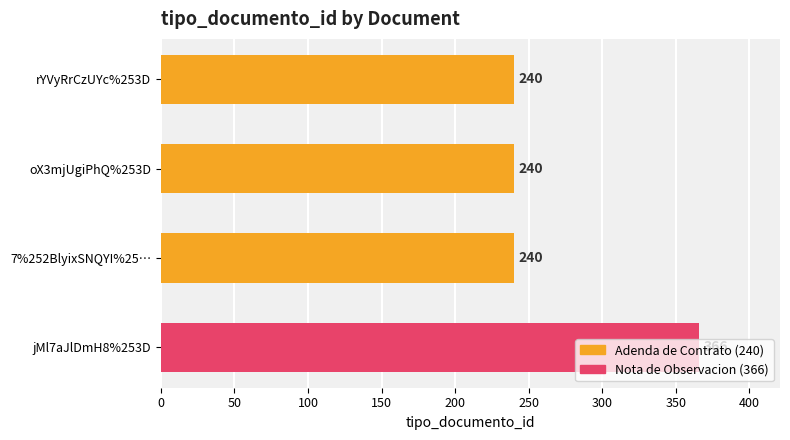

What is the smallest value displayed?

240